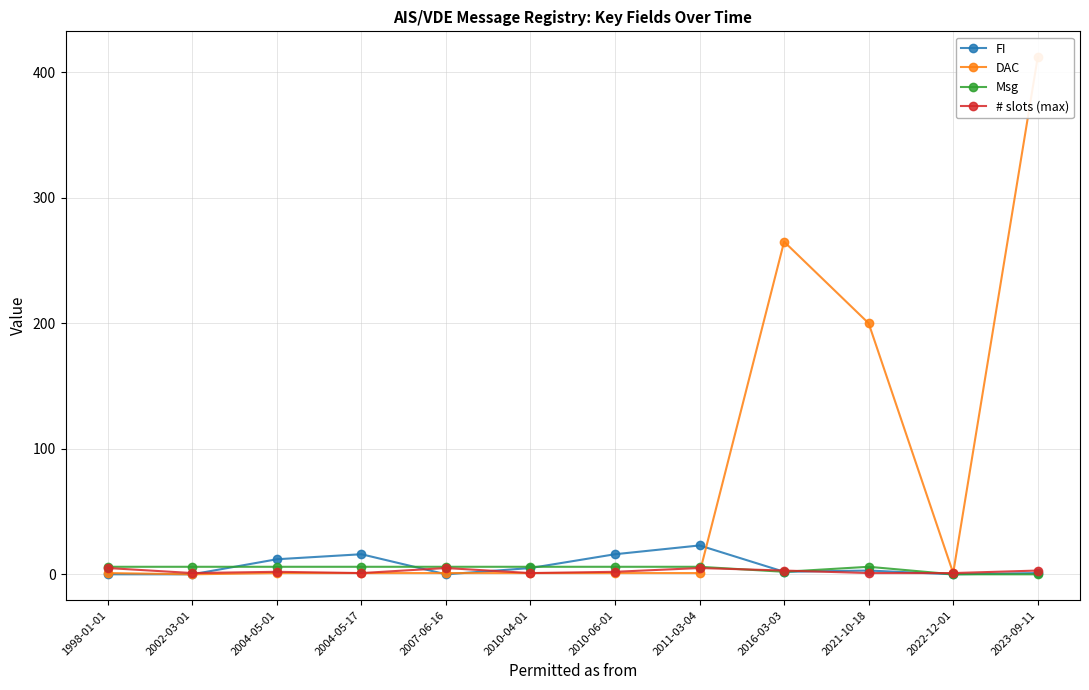

How many interior local peaks does the # slots (max) series have?

3